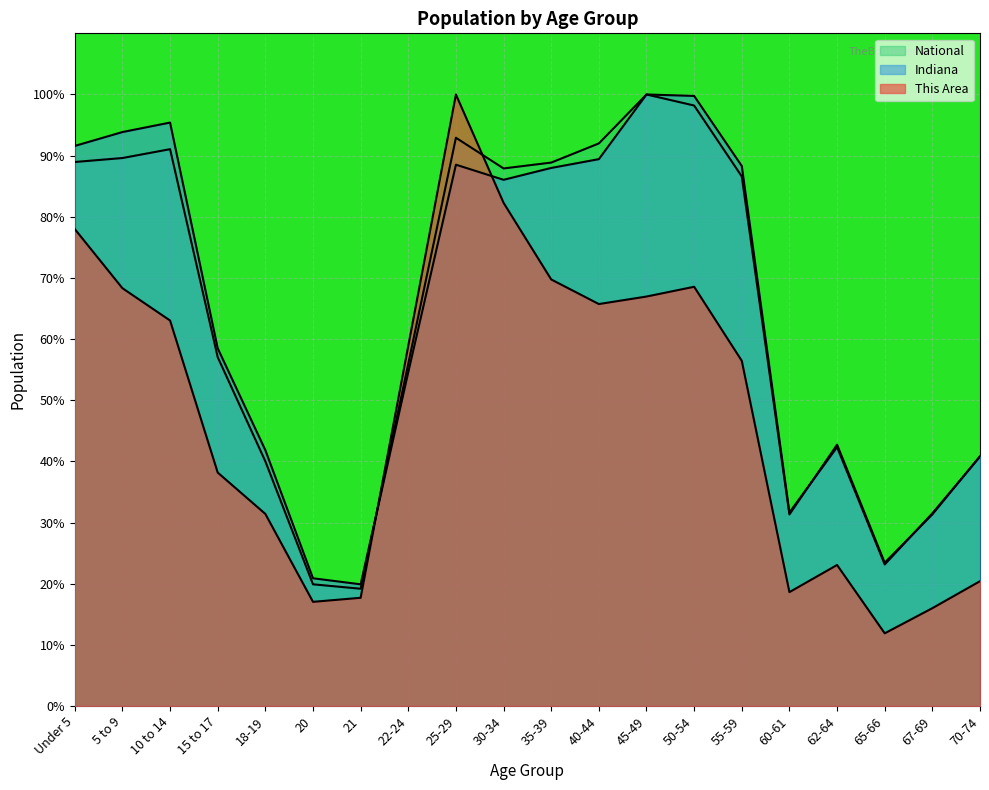

Reading left to right, extract all data points from this chart.

This Area: 78.0	68.3	63.0	38.2	31.4	17.0	17.7	58.9	100.0	82.3	69.8	65.7	67.0	68.6	56.4	18.6	23.1	11.9	16.0	20.4
Indiana: 91.6	93.9	95.4	58.5	41.8	20.9	19.9	54.6	88.5	86.0	88.0	89.4	100.0	99.8	88.3	31.7	42.3	23.1	31.5	40.8
National: 89.0	89.6	91.1	57.0	40.0	19.9	19.2	56.0	92.9	87.9	88.9	92.0	100.0	98.2	86.6	31.3	42.7	23.4	31.3	40.9